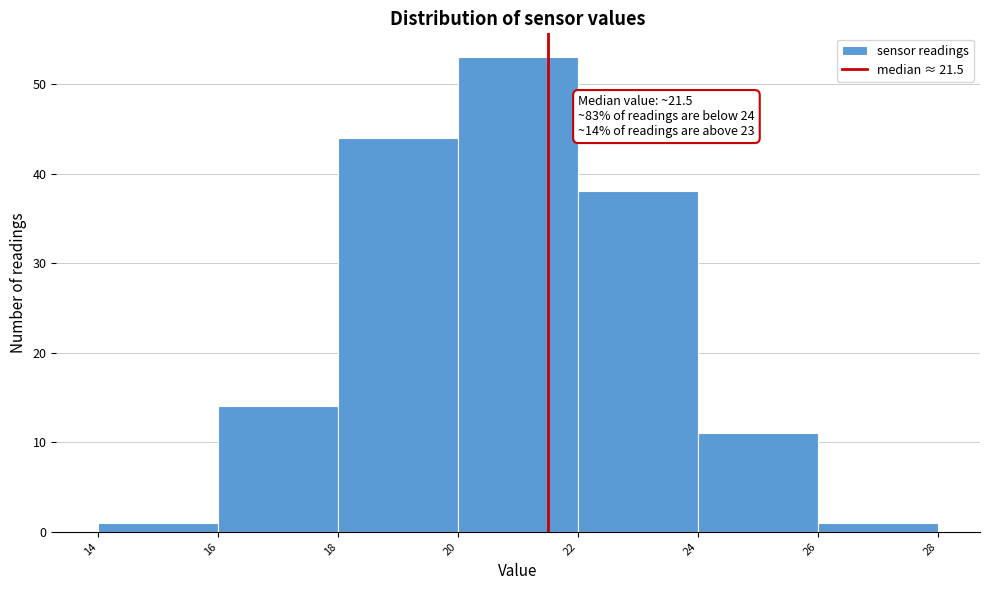

Which range on the x-axis has the tallest bar?

20 to 22